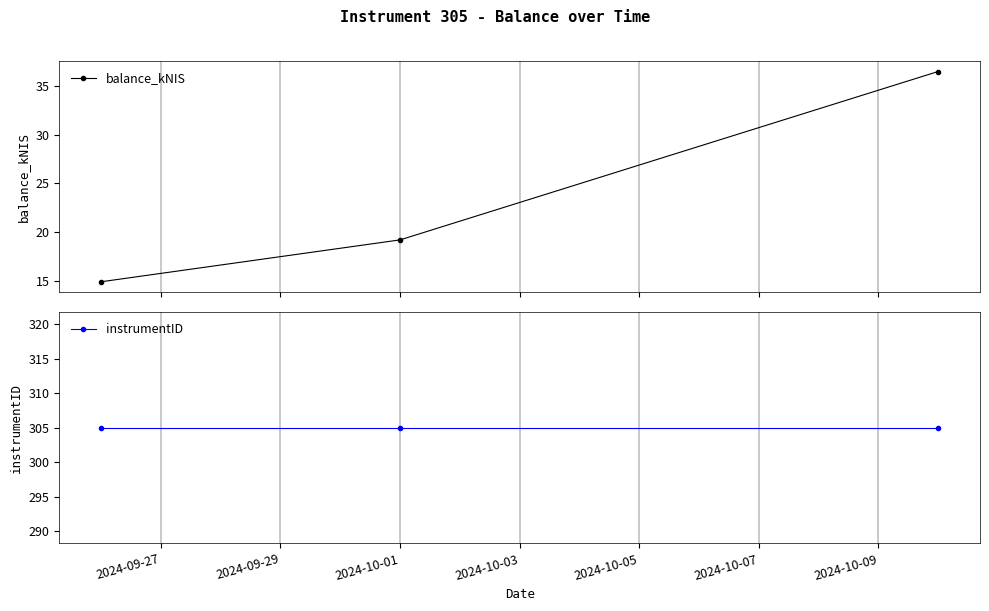

Reading left to right, list all the values displayed in this chart.

balance_kNIS: 14.9	19.2	36.5
instrumentID: 305.0	305.0	305.0